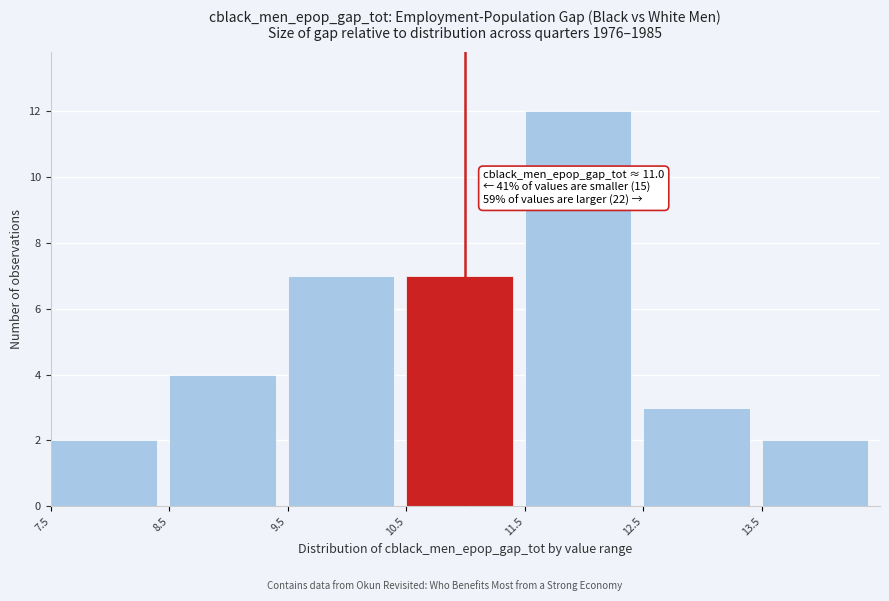

Over which range of the x-axis is the bar tallest?

11.5 to 12.5